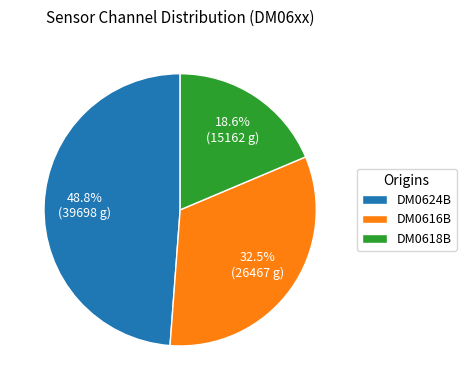

What portion of the pie excludes DM0618B?

81.4%